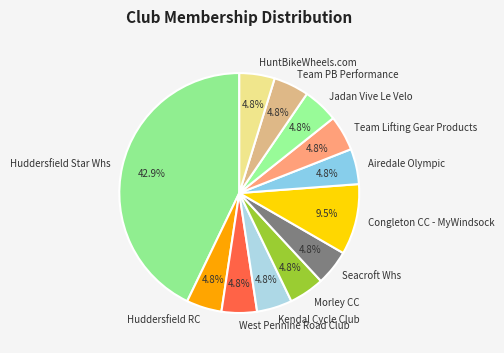

To the nearest percent, what is the average slice percentage?

8%